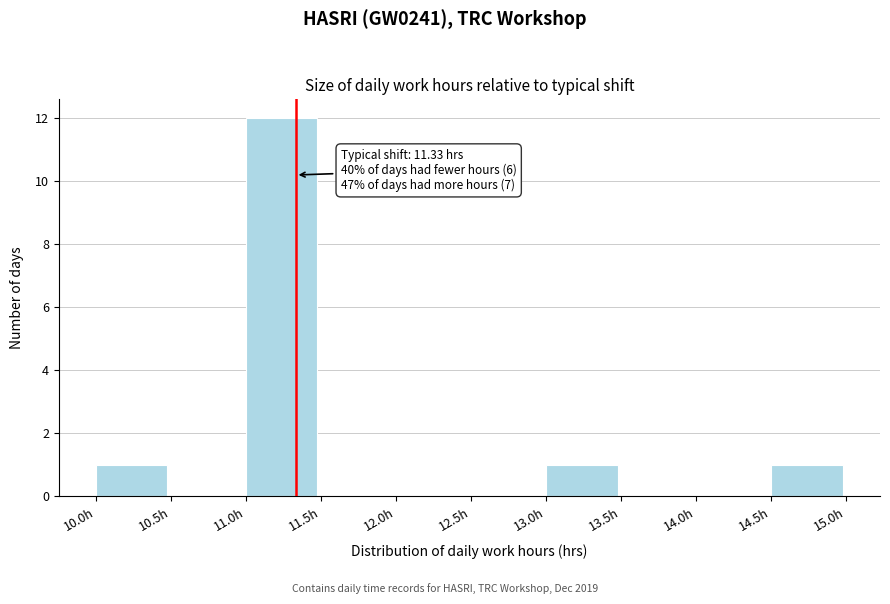

Which range on the x-axis has the tallest bar?

11.0 to 11.5